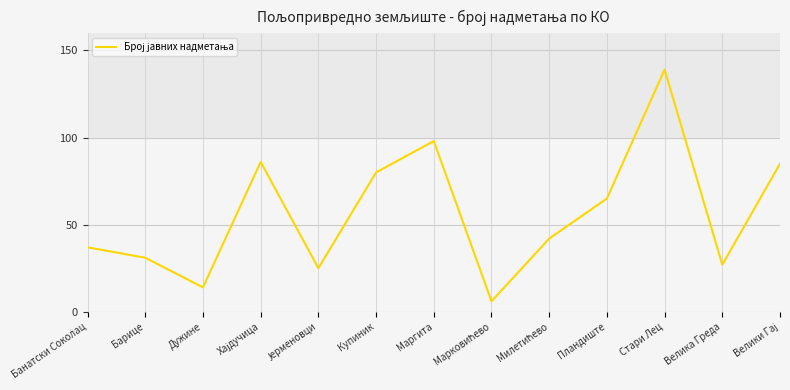

What is the change in value from Банатски Соколац to Пландиште?

+28